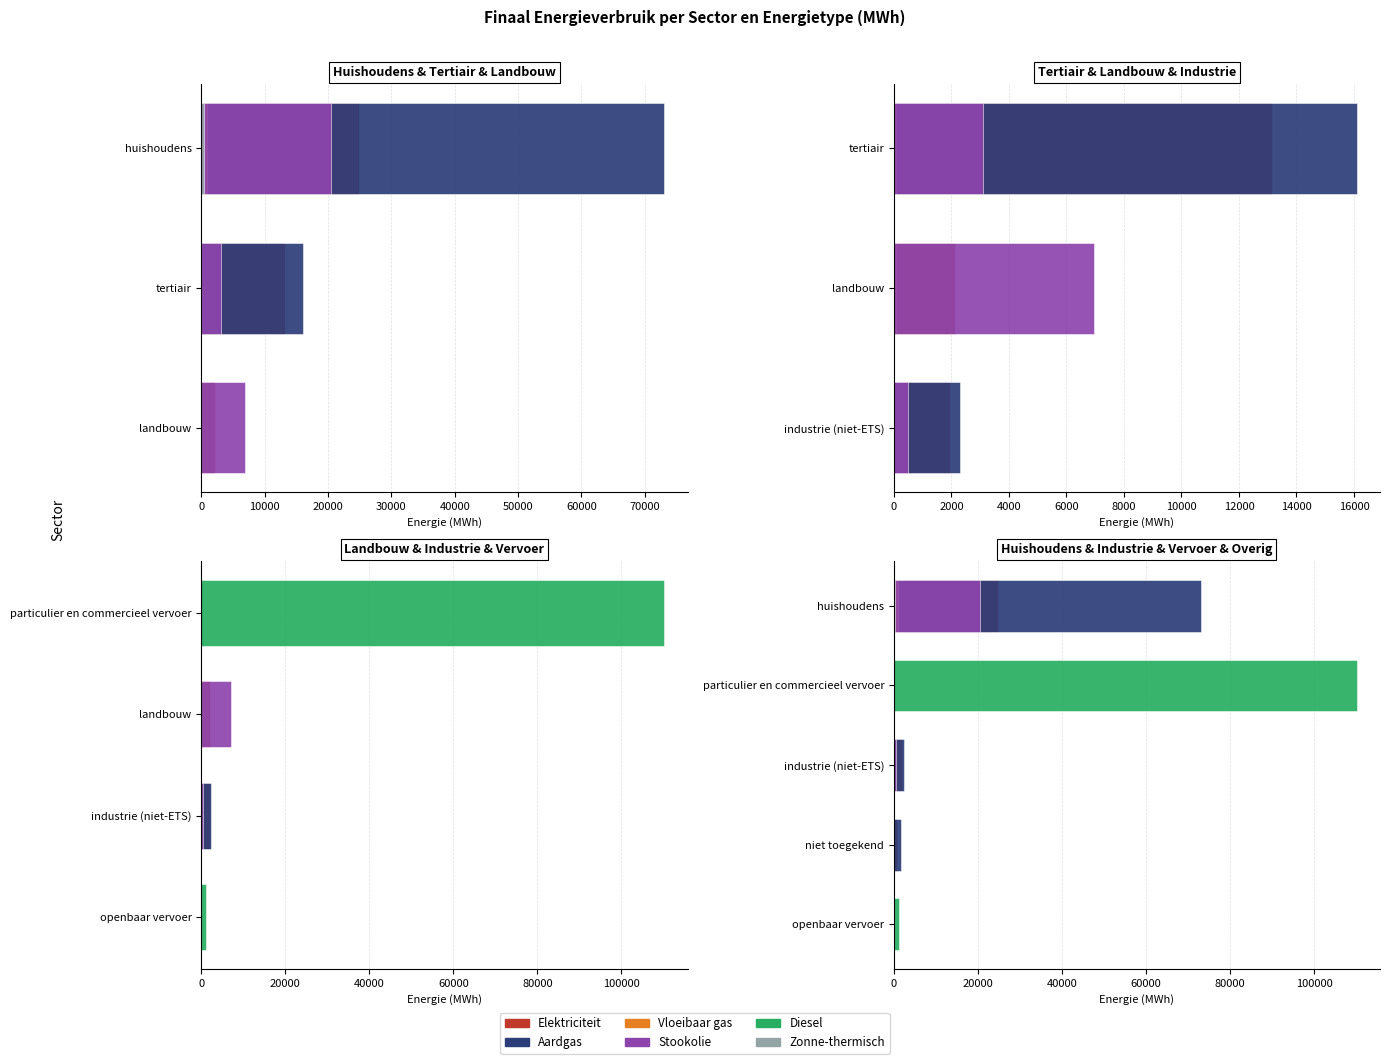

Does the chart contain stacked bars?

No